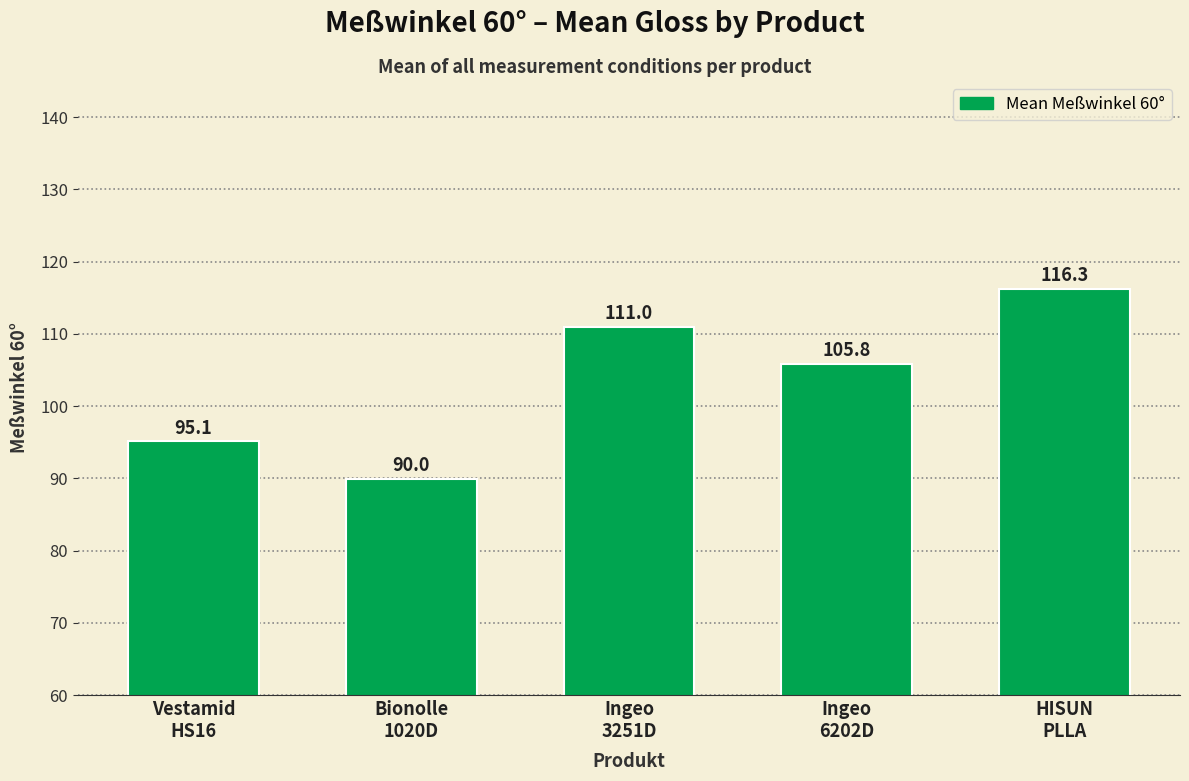

At which category does the chart reach its minimum across all series?

Bionolle
1020D